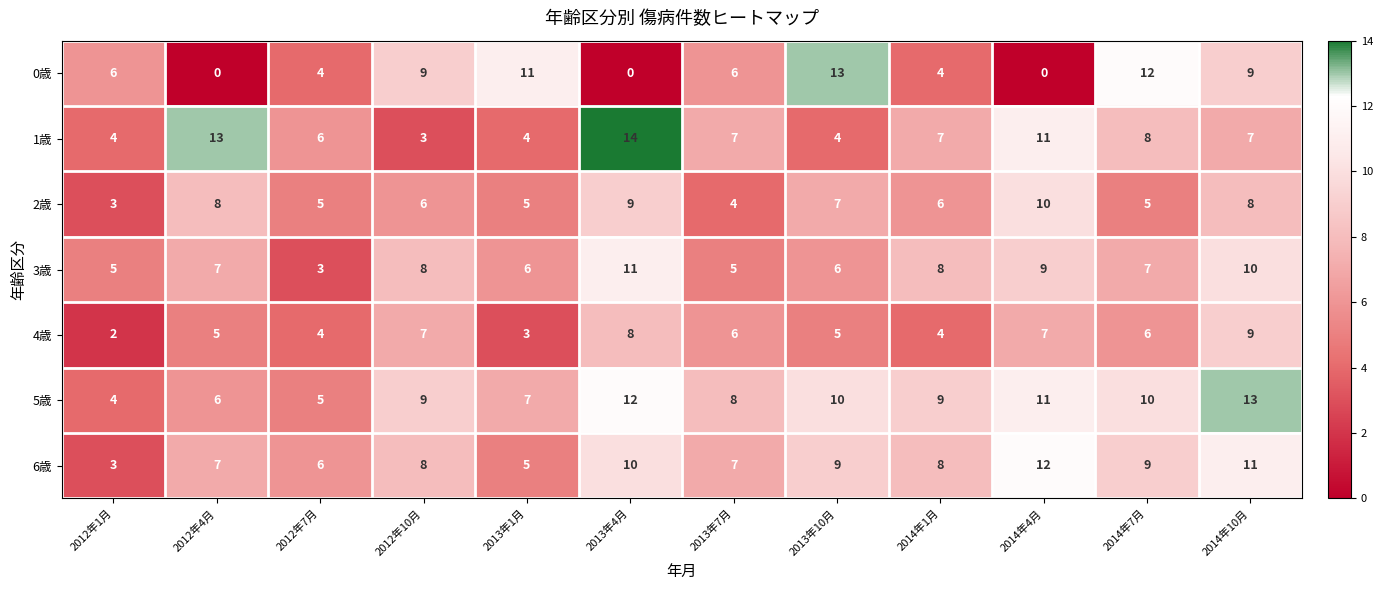

How many values in the 2歳 series are below 6?

5